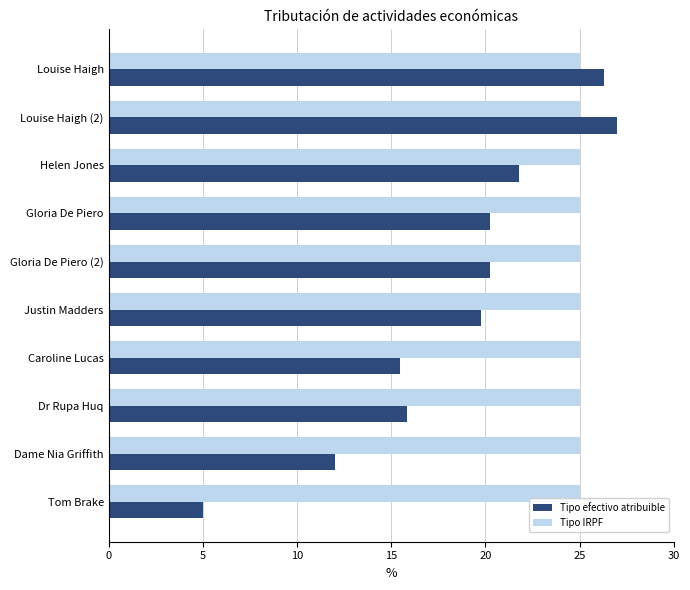

The Tipo efectivo atribuible series shows 15.5 at Caroline Lucas. True or false?

True